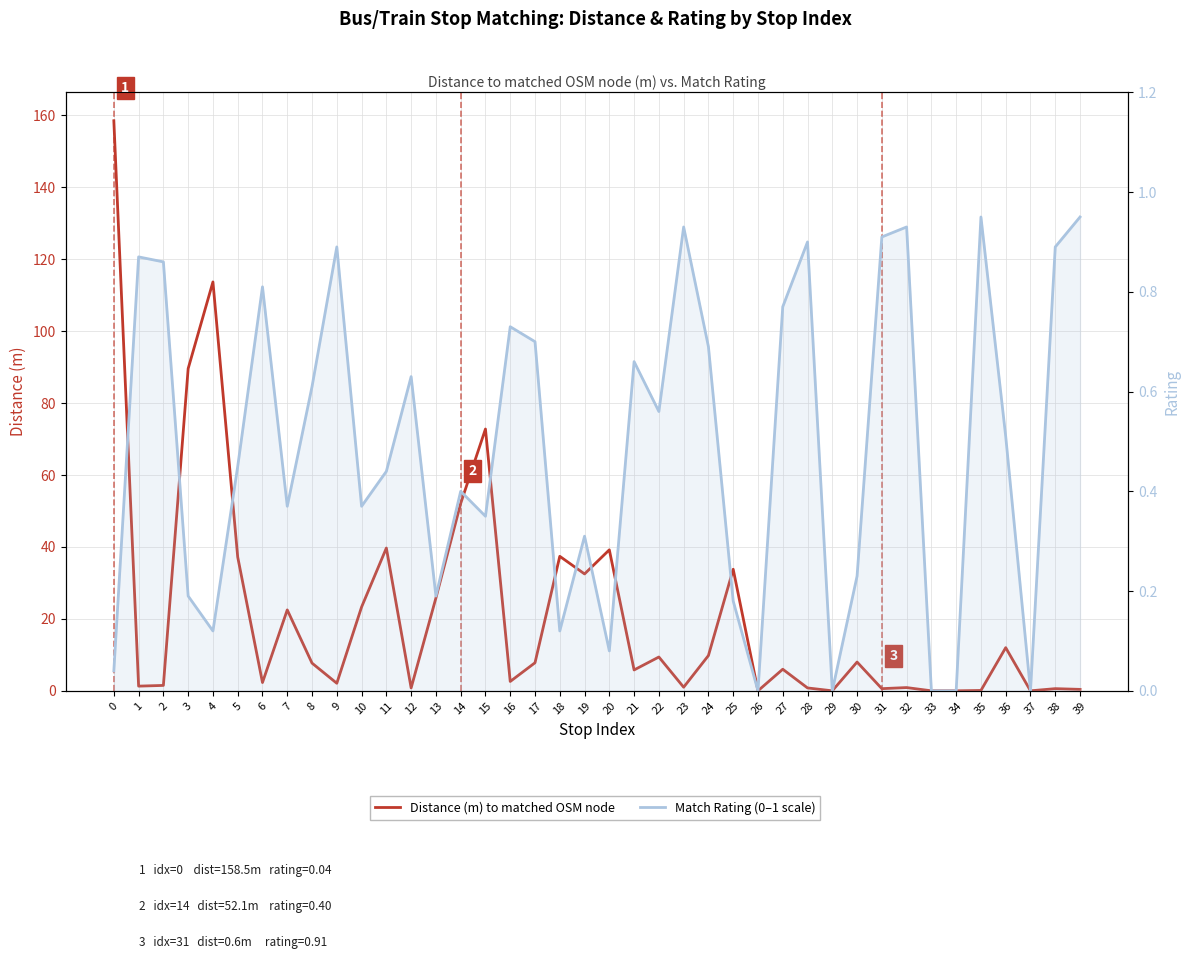

At which category does Distance (m) to matched OSM node reach its first local peak?

4